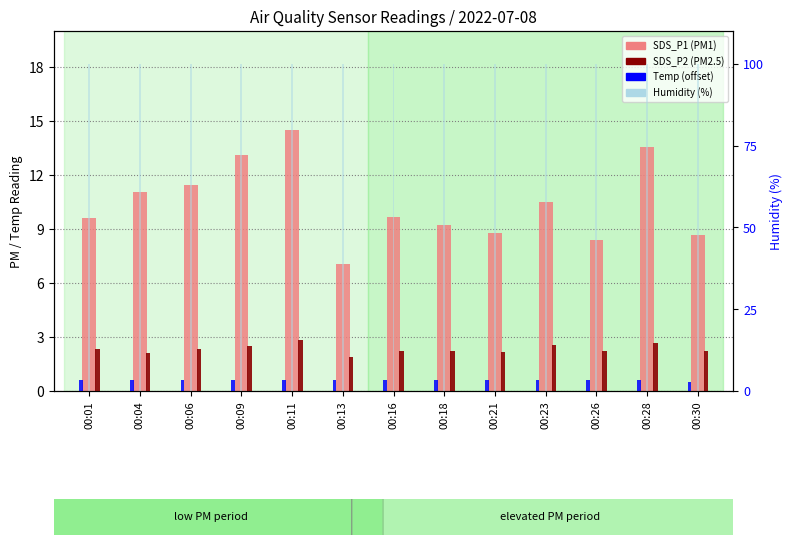

How many Temp (offset) values are between 0 and 1?

13